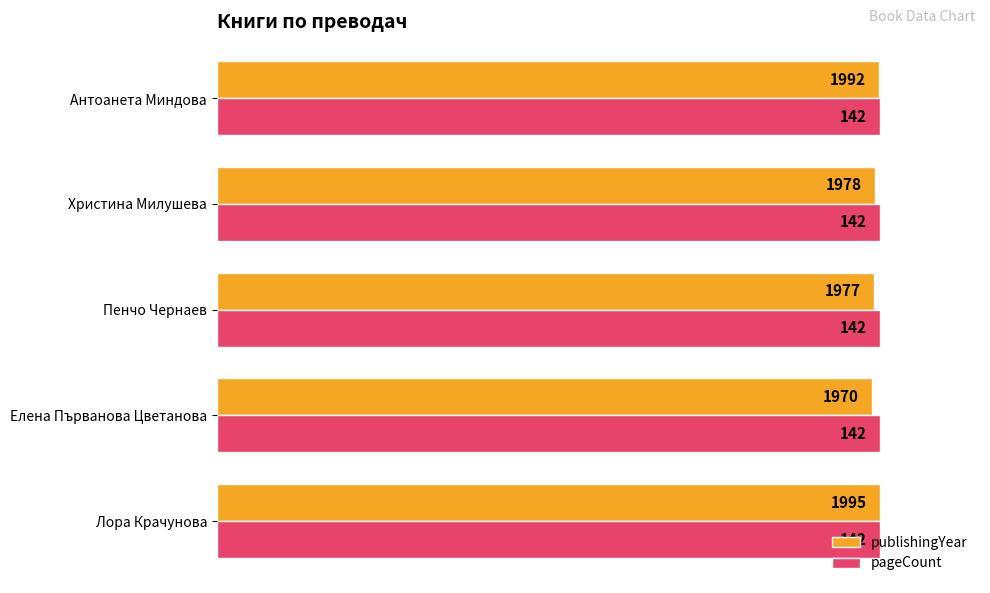

What are all the series names shown in the legend?

publishingYear, pageCount